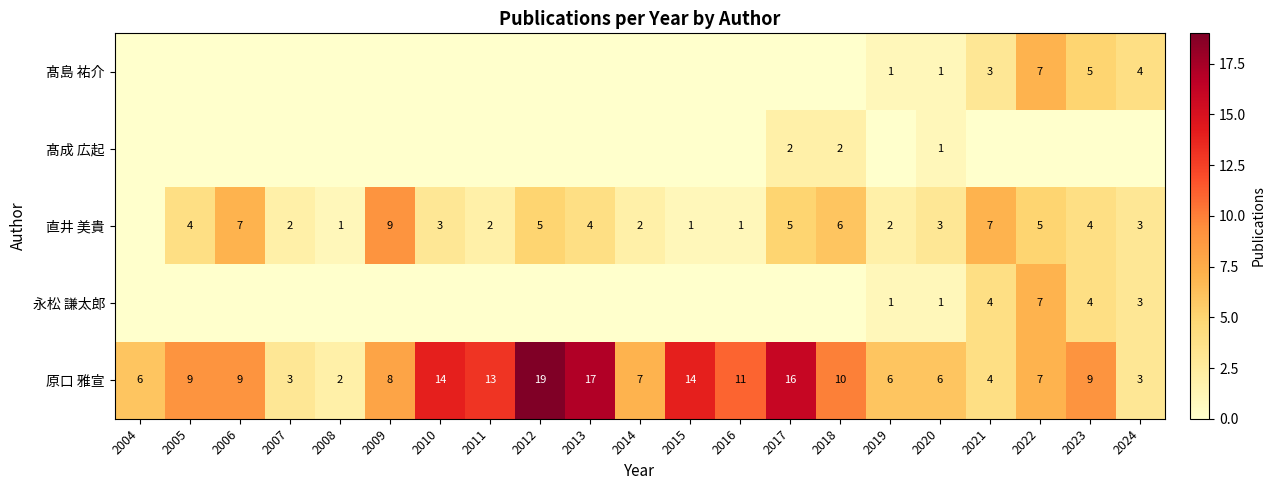

What is the difference between the highest and lowest values at 2006?

9